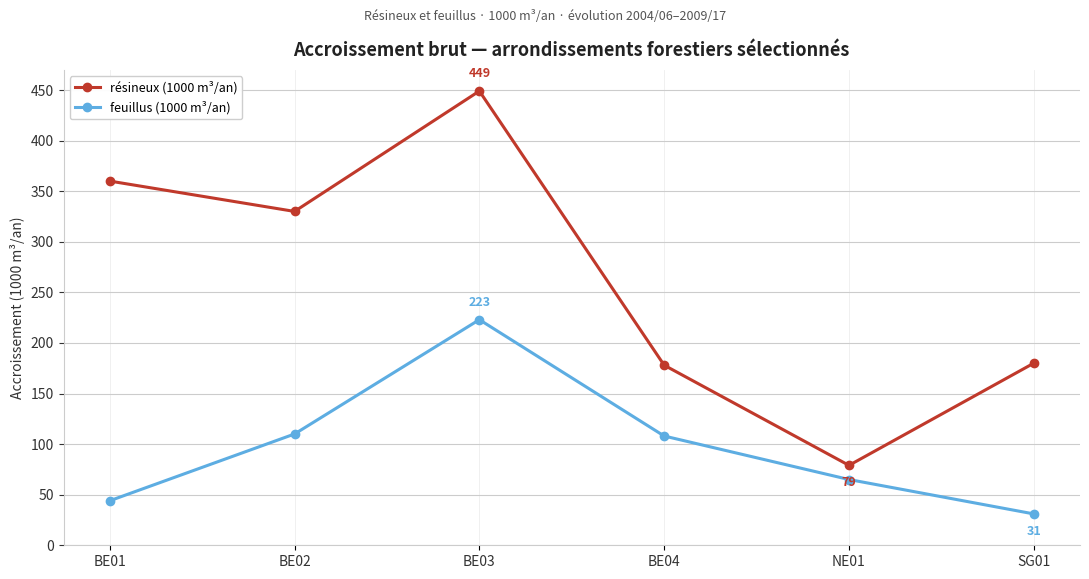

What is the greatest value displayed?

449